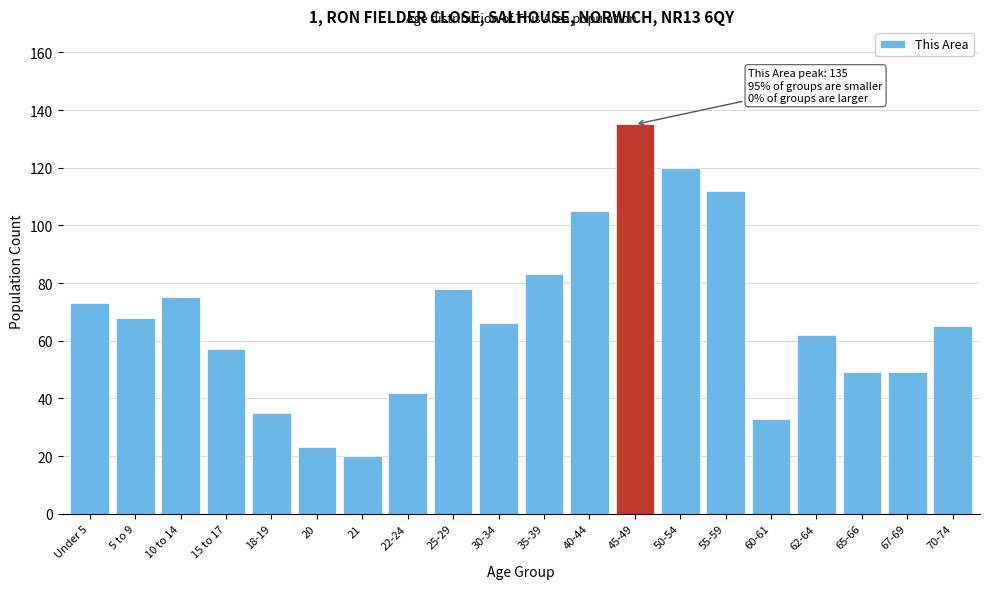

Reading right to left, transcribe all the data shown in this chart.

65	49	49	62	33	112	120	135	105	83	66	78	42	20	23	35	57	75	68	73